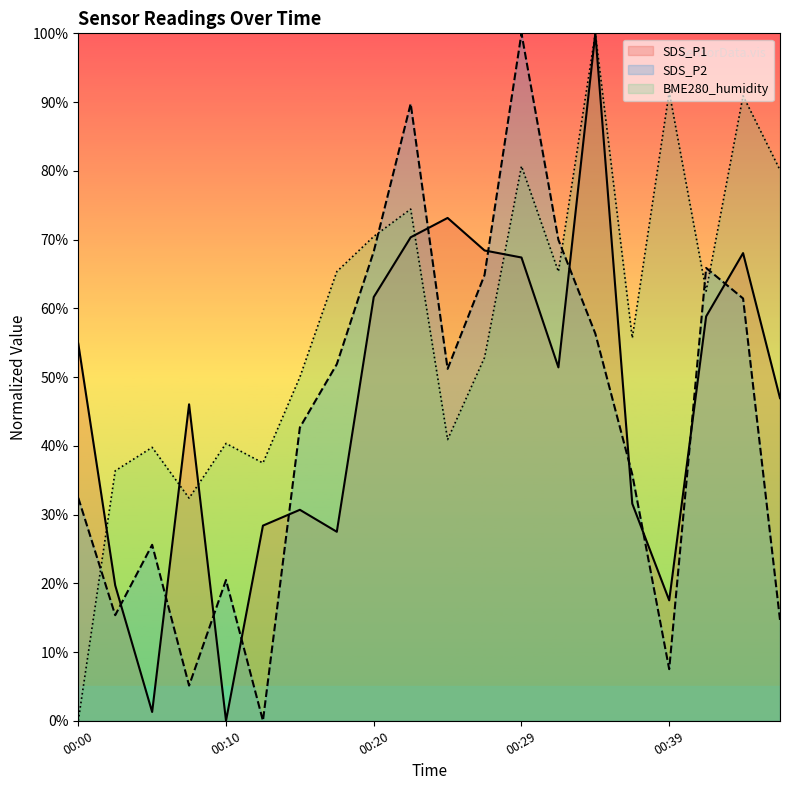

At which category does the chart reach its minimum across all series?

00:10